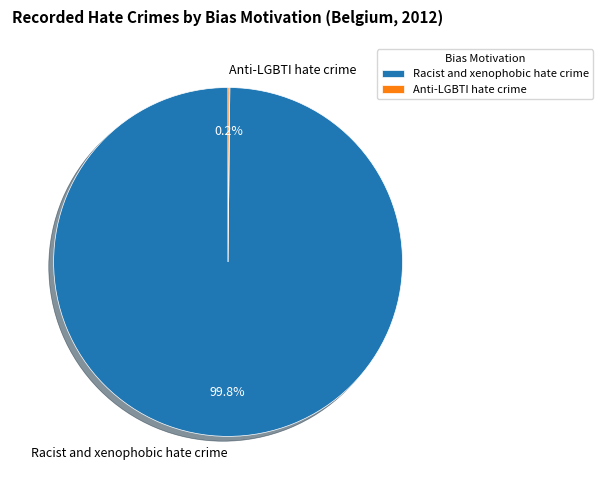

What portion of the pie excludes Racist and xenophobic hate crime?

0.2%